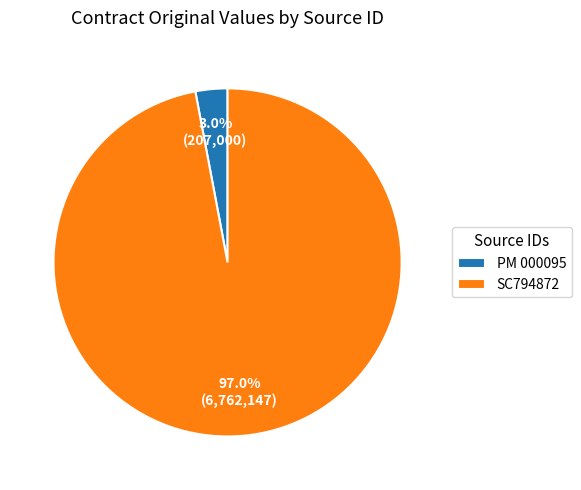

Between SC794872 and PM 000095, which is larger?

SC794872